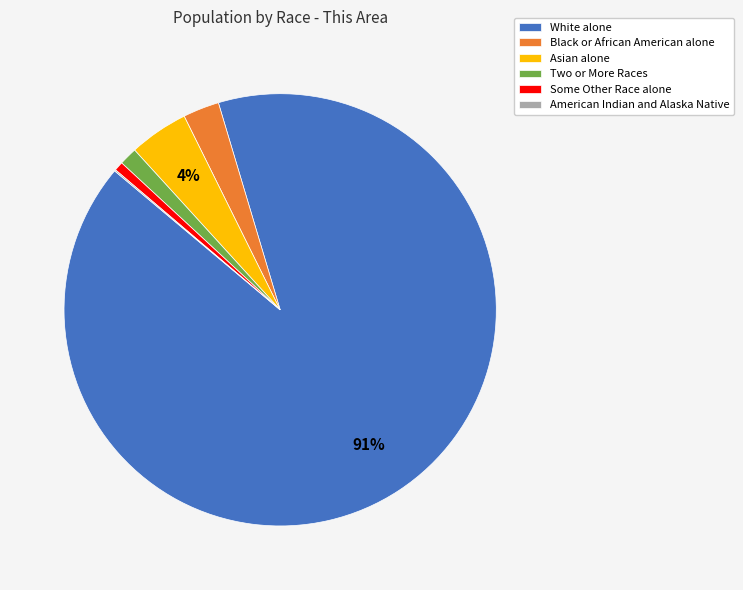

To the nearest percent, what is the combined percentage of Asian alone and Some Other Race alone?

5%